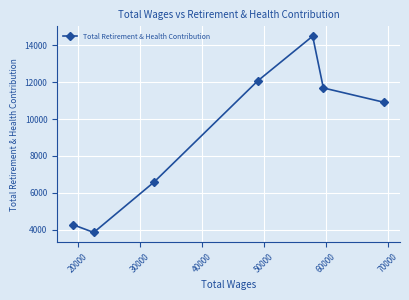

What is the average value?

9122